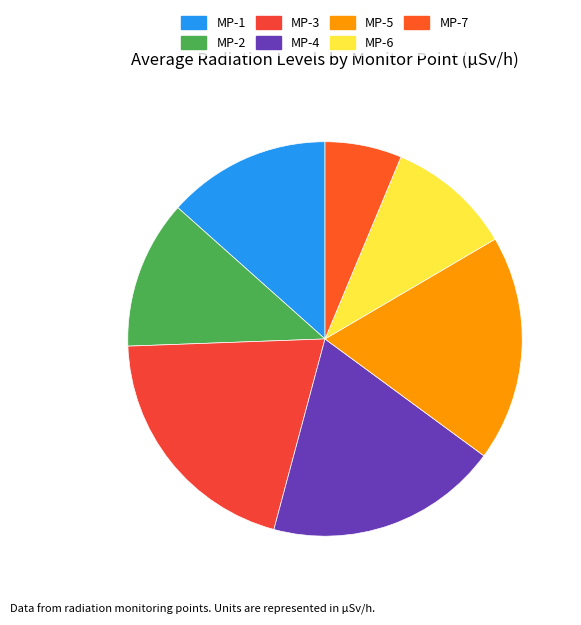

Rank the categories by value from lowest to highest.

MP-7, MP-6, MP-2, MP-1, MP-5, MP-4, MP-3